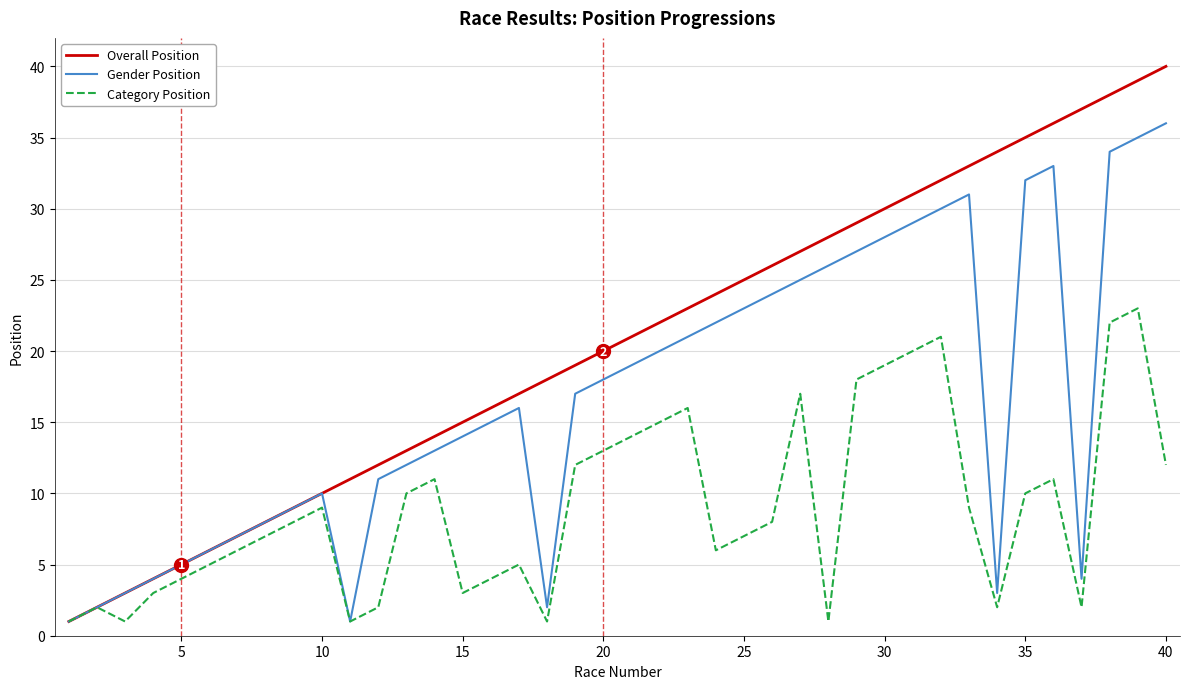

Rank the series by their average value, from highest to lowest.

Overall Position, Gender Position, Category Position